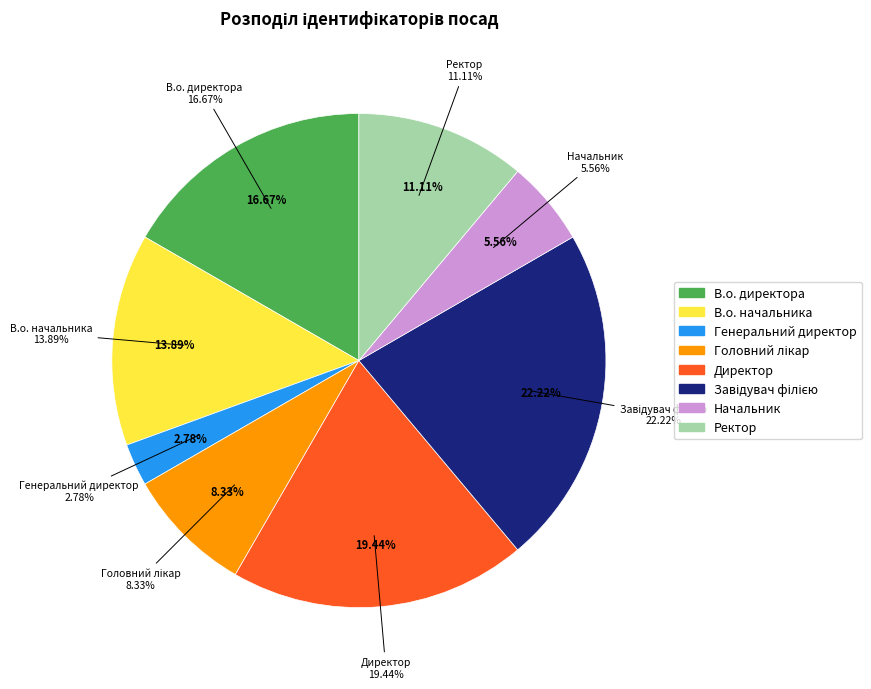

To the nearest percent, what portion does Начальник represent?

6%